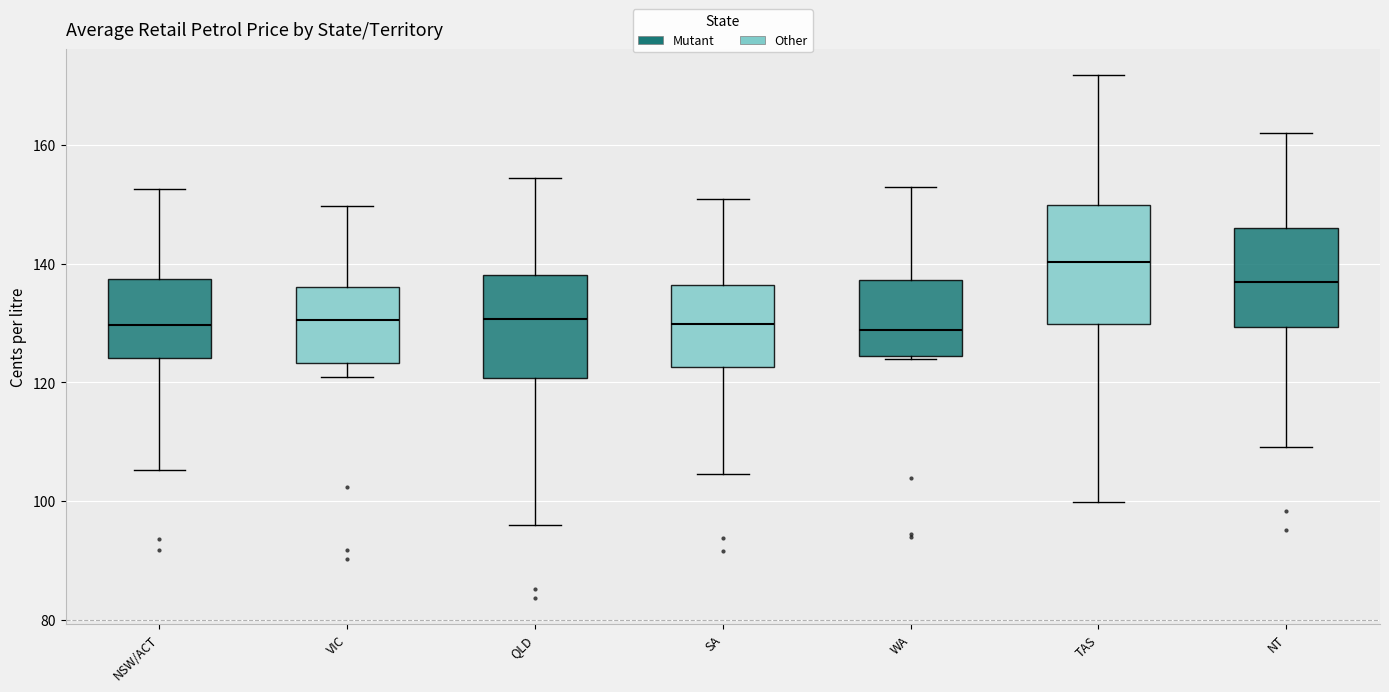

Which box's median line is the highest?

TAS